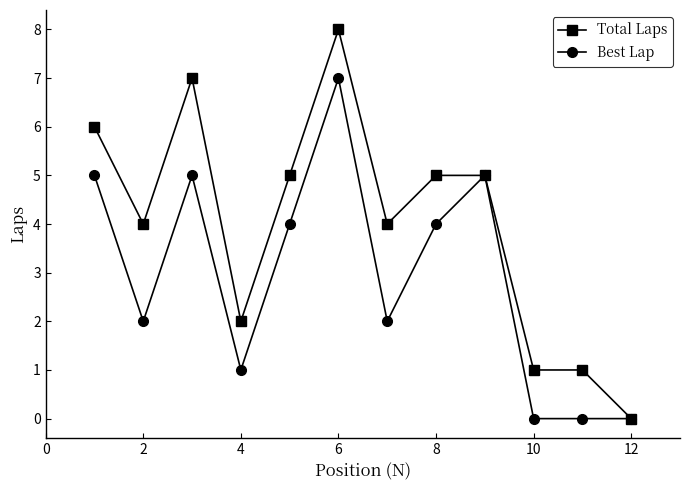

How many Total Laps values are between 2 and 6?

7